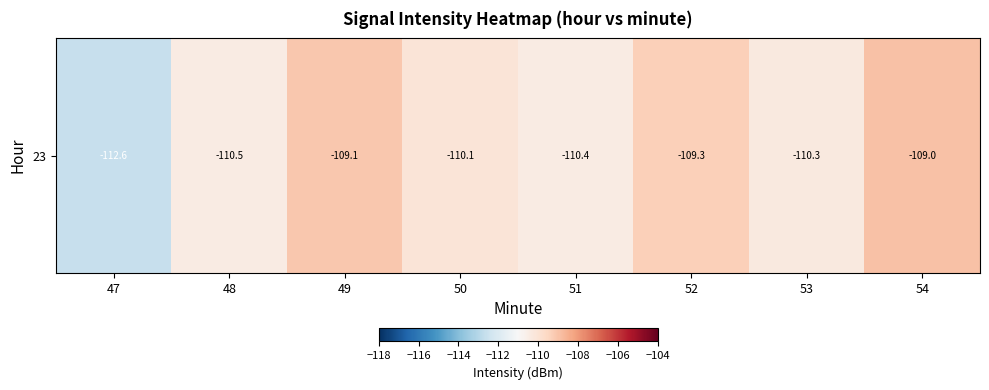

Reading right to left, transcribe all the data shown in this chart.

-109.0	-110.3	-109.3	-110.4	-110.1	-109.1	-110.5	-112.6